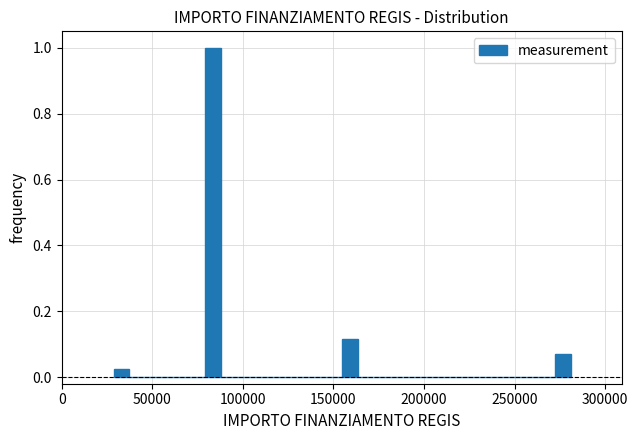

Read against the x-axis, roughly where is the centre of the tallest bar?

85000